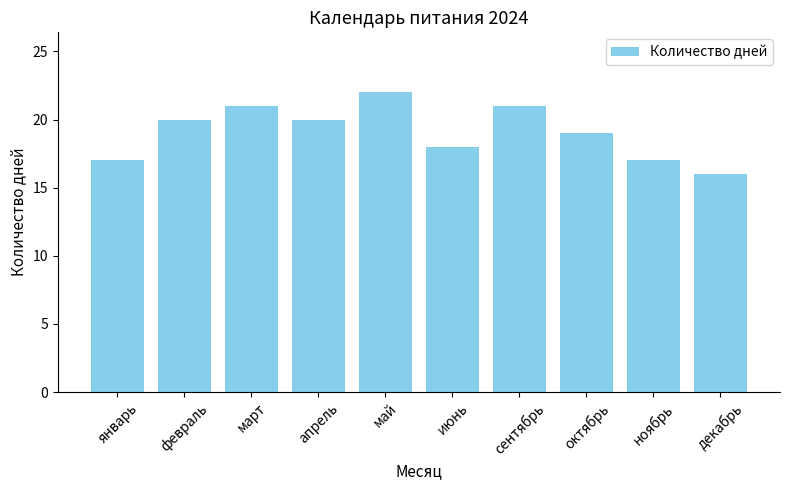

What is the change in value from апрель to ноябрь?

-3